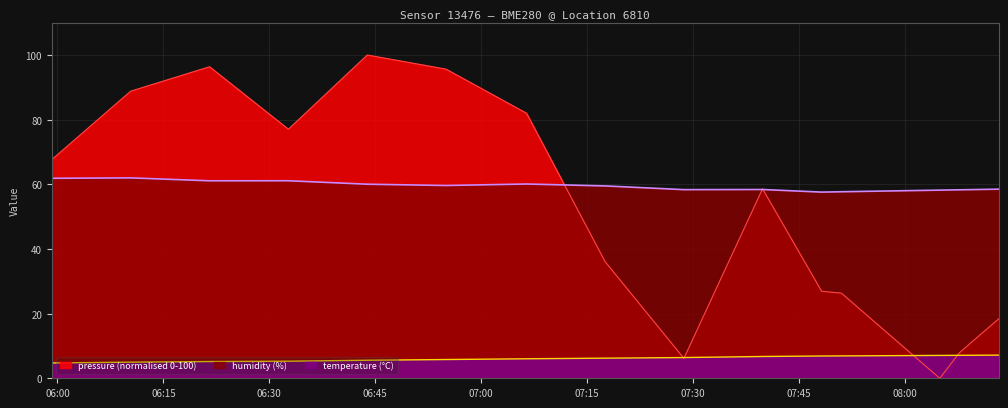

Reading right to left, extract all data points from this chart.

pressure: 18.4	13.2	7.9	0.0	5.3	10.5	15.8	21.1	26.3	26.9	58.6	6.2	36.1	82.0	95.6	100.0	77.0	96.4	88.8	67.7
humidity: 58.5	58.4	58.3	58.2	58.1	58.0	57.9	57.8	57.7	57.6	58.4	58.4	59.5	60.1	59.6	60.0	61.1	61.1	62.0	61.9
temperature: 7.2	7.1	7.1	7.1	7.0	7.0	7.0	7.0	6.9	6.9	6.7	6.4	6.2	6.0	5.8	5.6	5.3	5.2	5.0	4.7